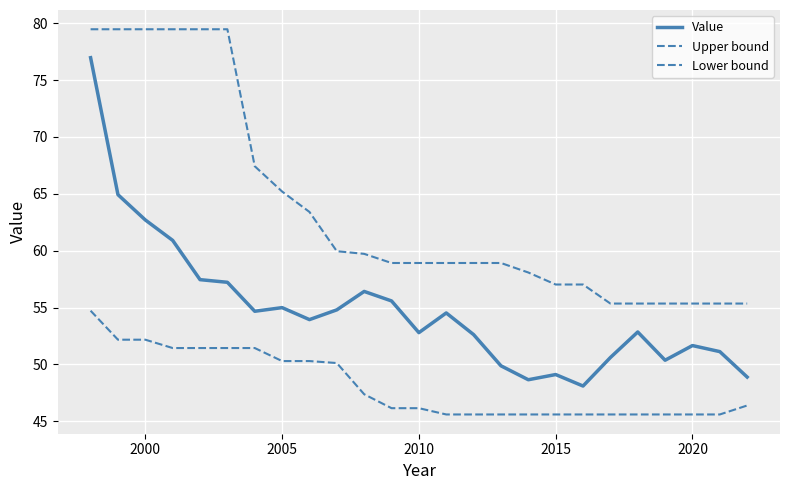

How many lines are shown in the chart?

3